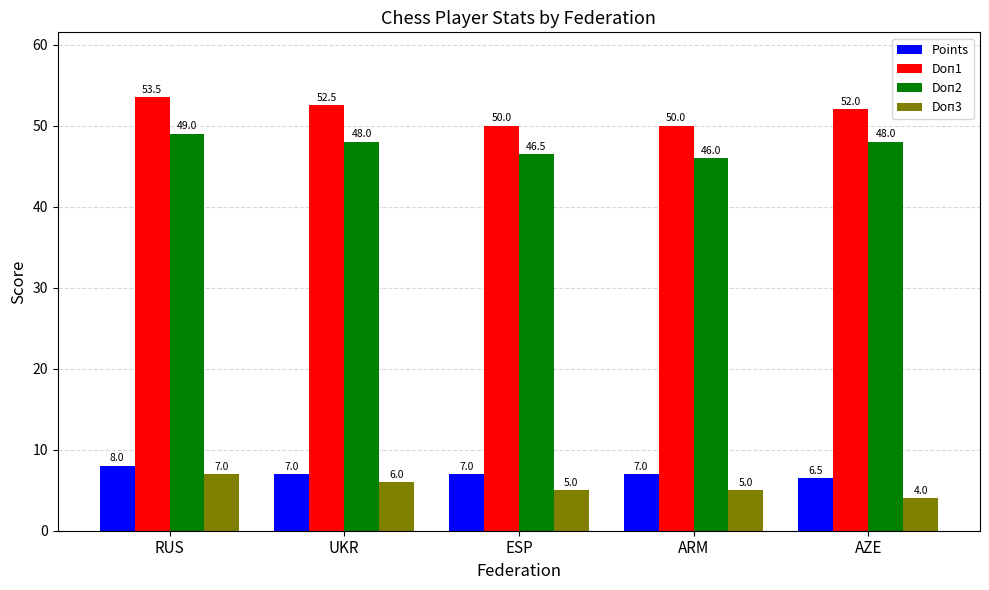

Which category has the highest value across all series?

RUS